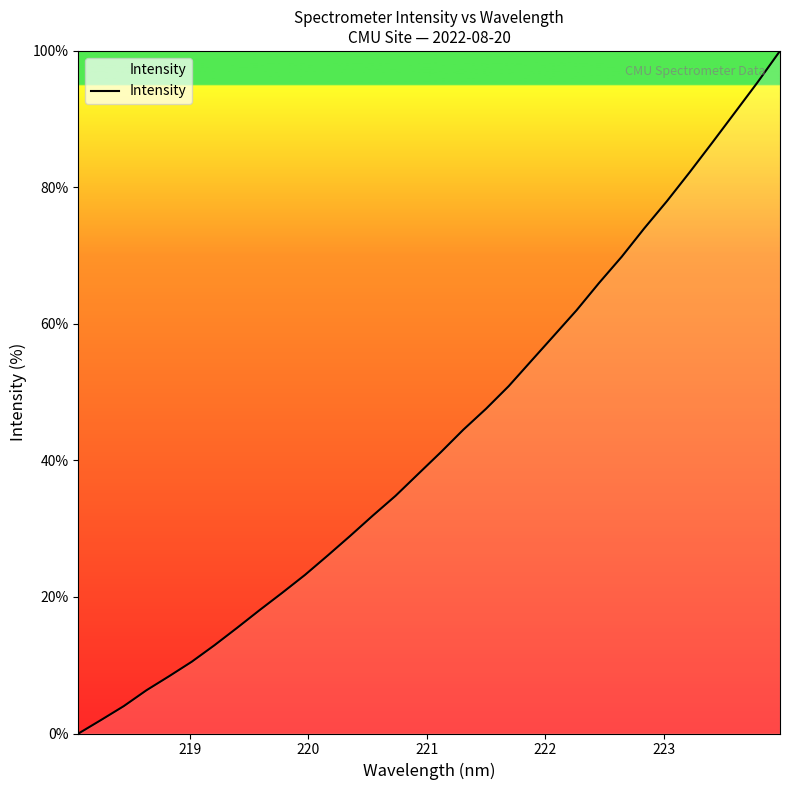

Reading right to left, what are all the values shown in this chart?

100.0	95.4	91.0	86.6	82.2	78.0	74.0	69.9	66.0	62.0	58.3	54.6	50.9	47.6	44.5	41.2	38.0	34.8	31.9	29.0	26.1	23.2	20.6	18.1	15.5	12.9	10.5	8.4	6.3	4.0	2.0	0.0